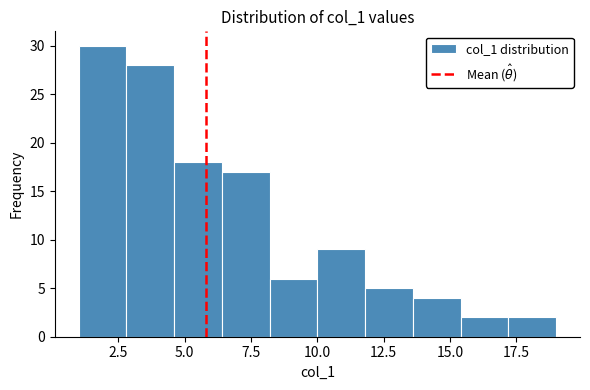

Around what value on the x-axis is the tallest bar? Give the approximate position of its centre, as read against the axis.

2.0